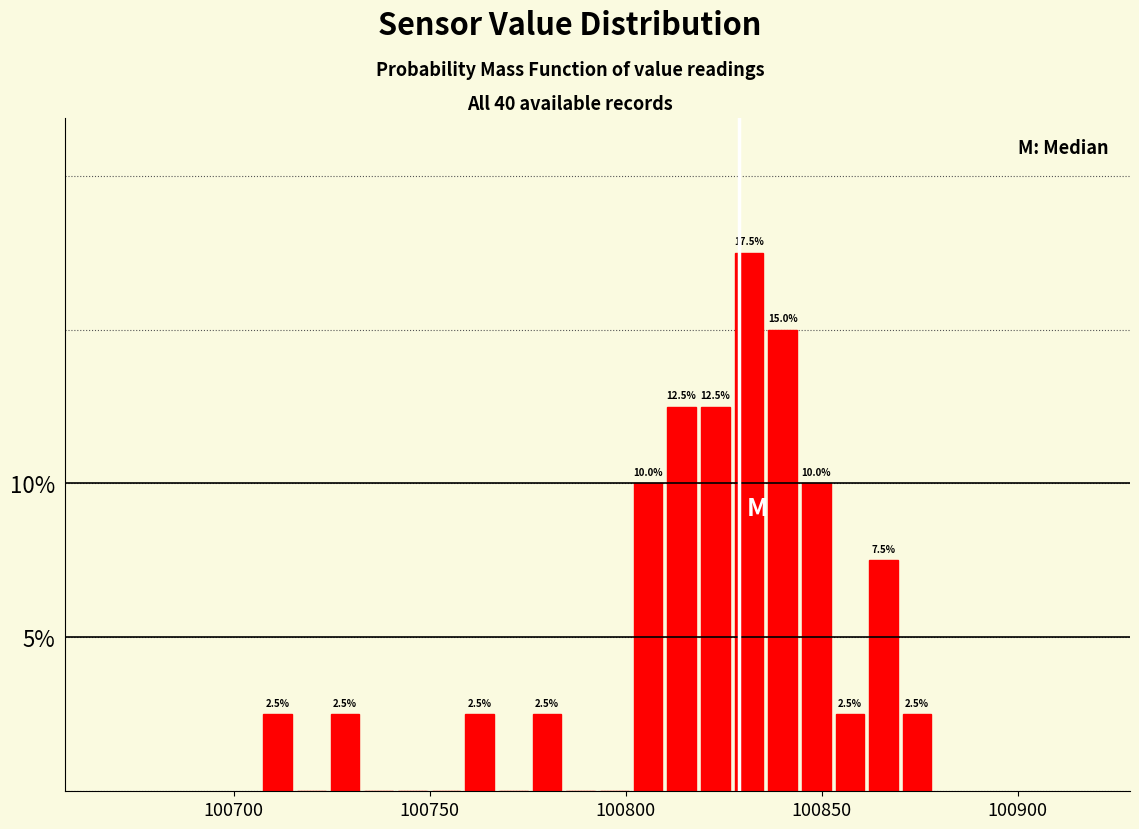

Around what value on the x-axis is the tallest bar? Give the approximate position of its centre, as read against the axis.

100830